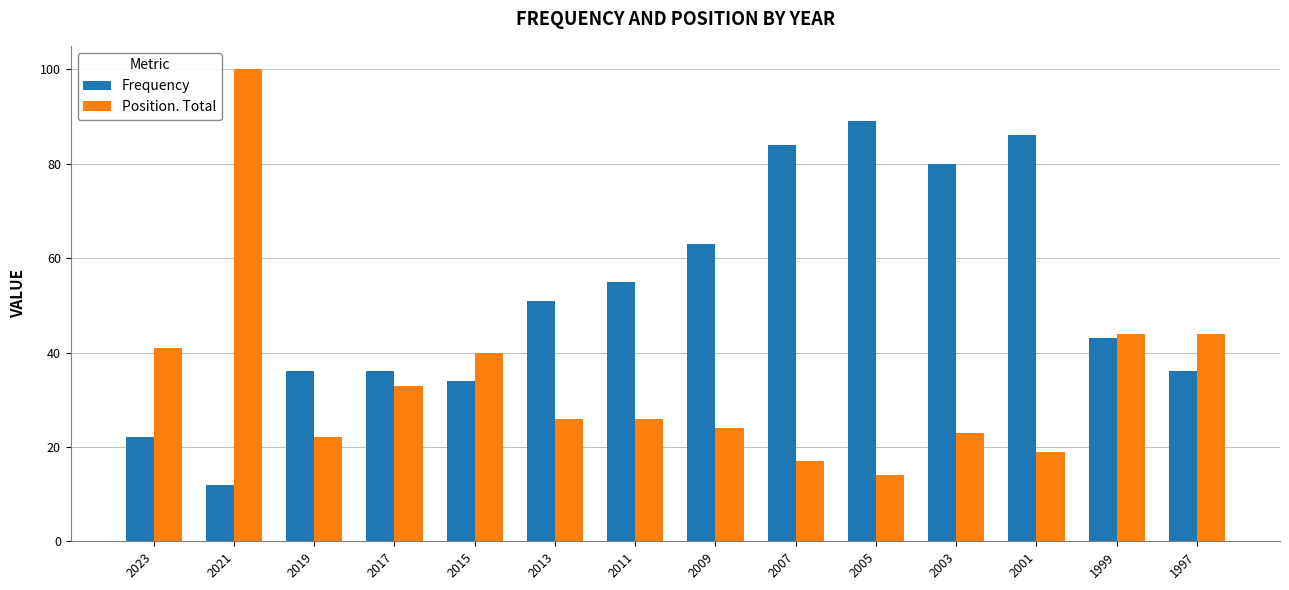

Count the number of categories in the chart.

14